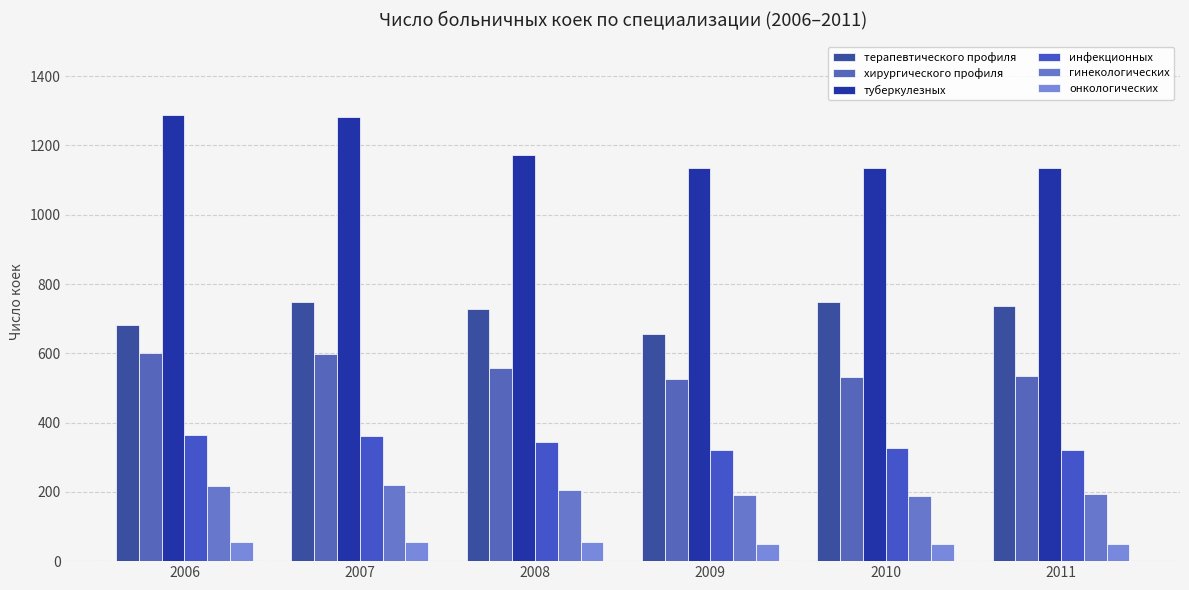

What is the sum of all онкологических values?

315